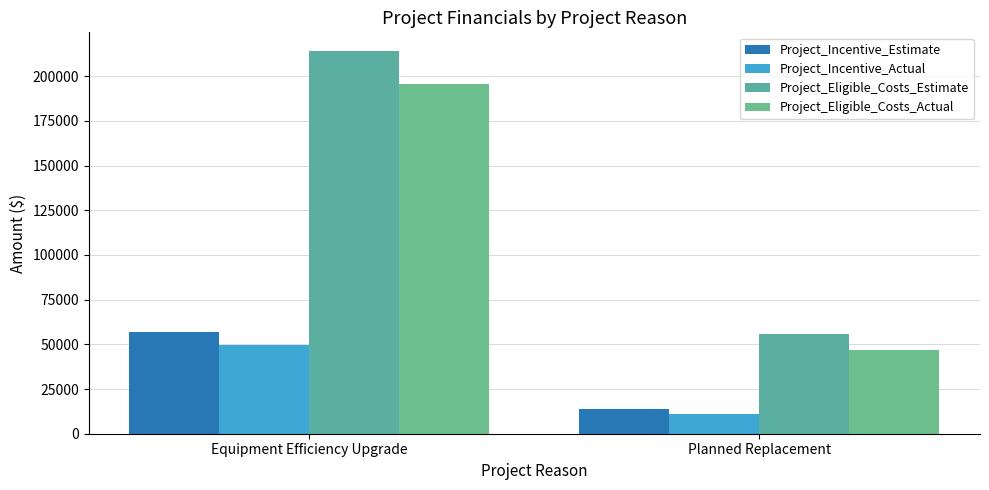

What is the label of the 2nd bar from the right?

Equipment Efficiency Upgrade